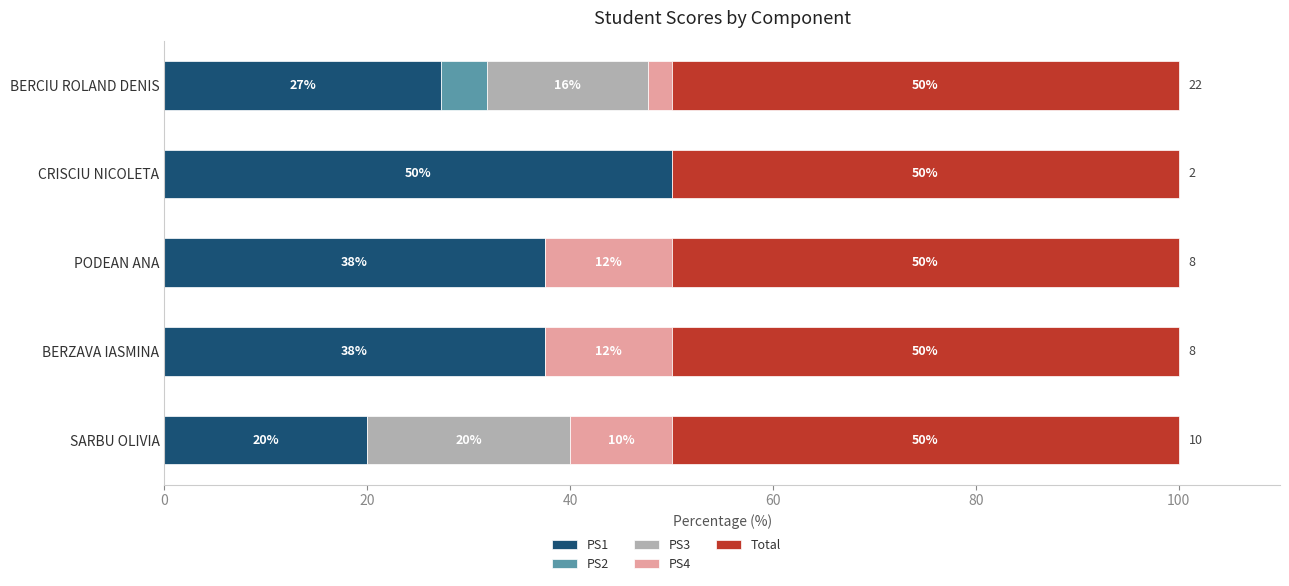

What is the maximum value for PS1?

50.0